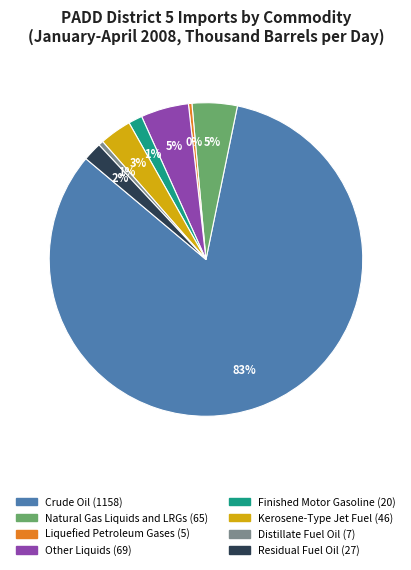

To the nearest percent, what is the average slice percentage?

12%